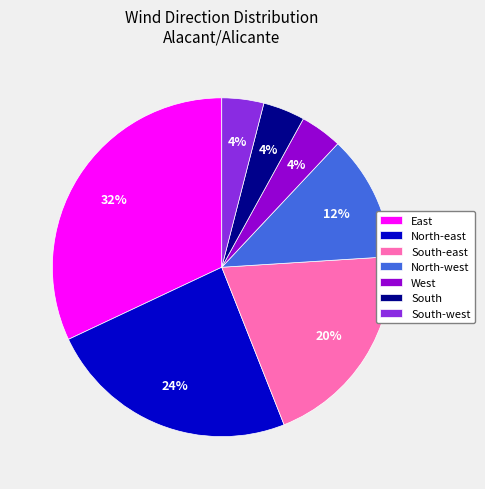

Combined, do South-east and South account for over 50%?

No